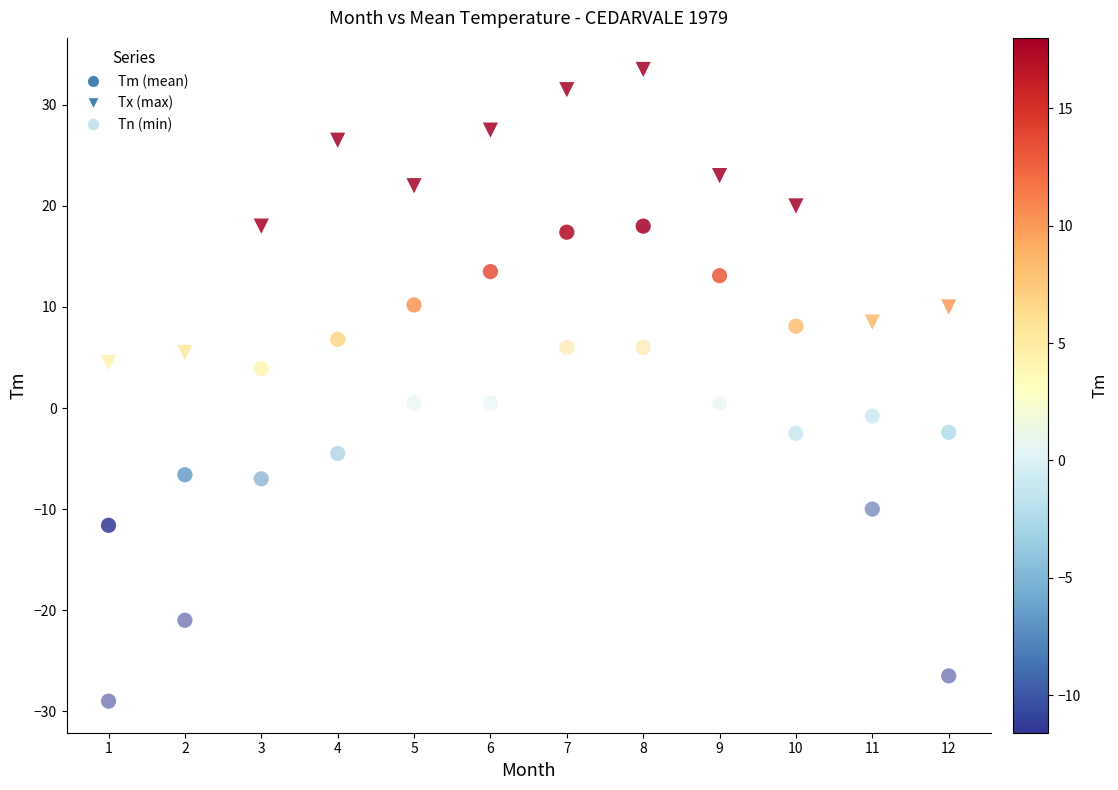

Count the number of points in this scatter plot.

36